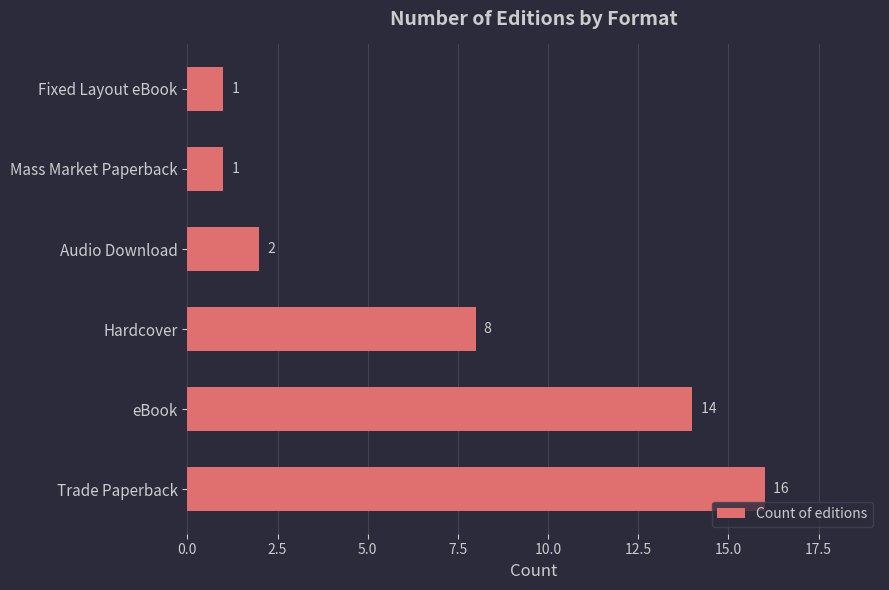

What is the greatest value displayed?

16